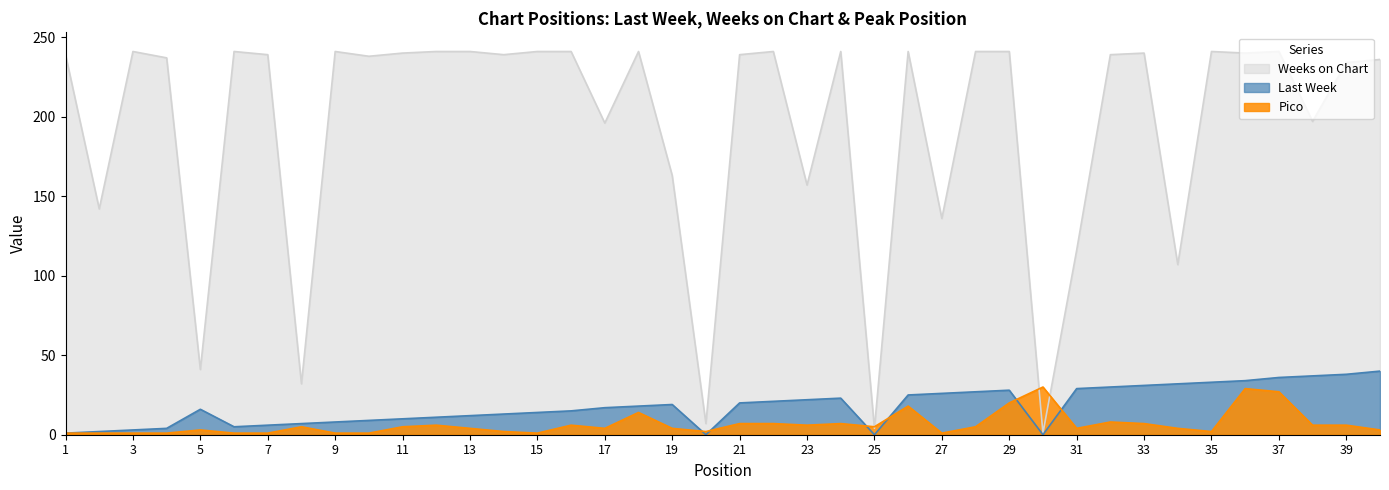

True or false: Pico and Last Week cross at least once.

True